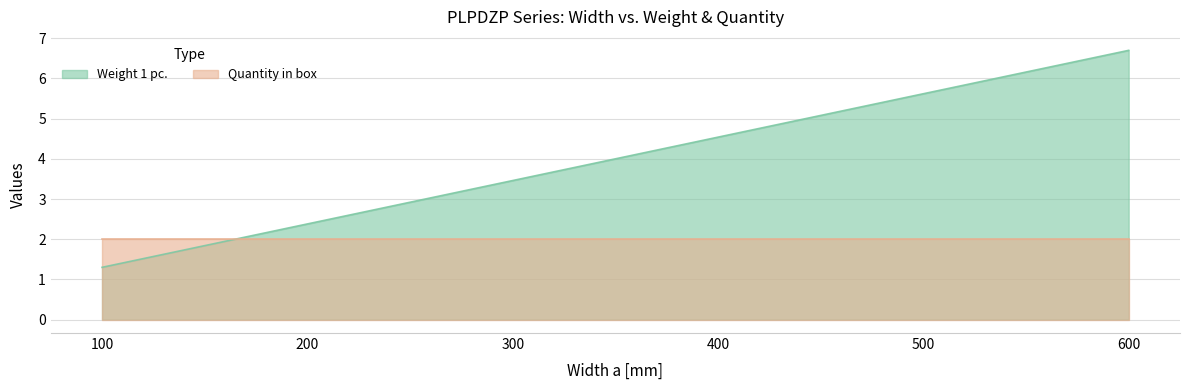

What is the smallest value displayed?

1.3